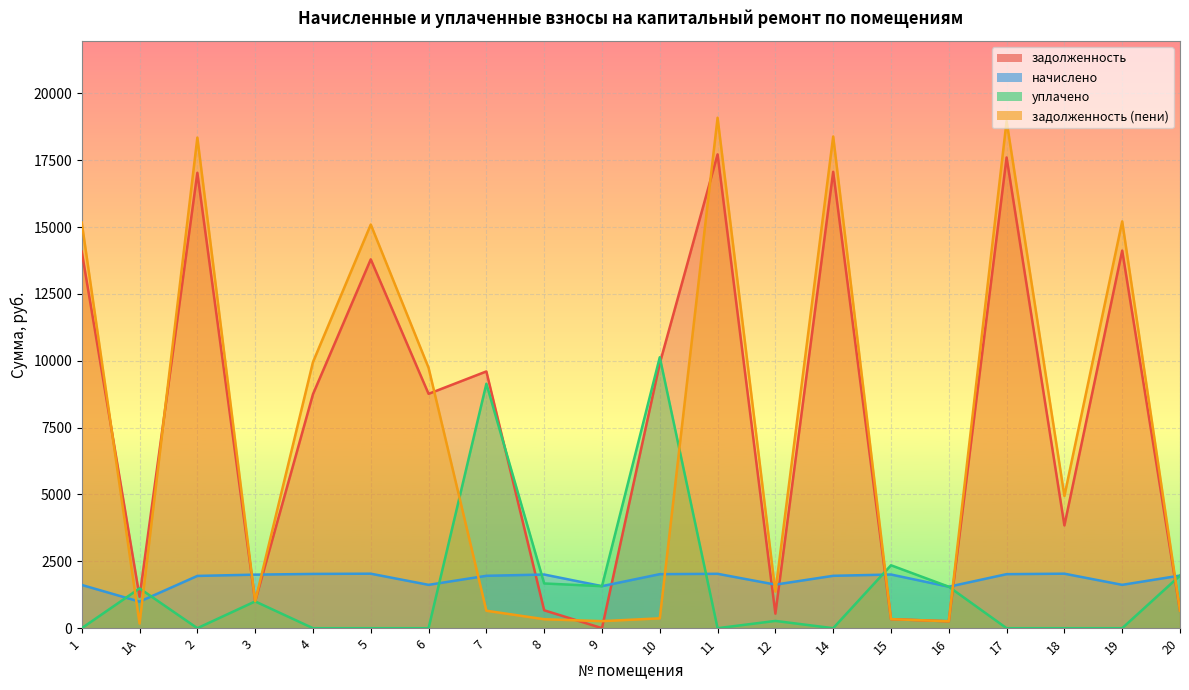

What is the difference between the second highest and minimum values in the задолженность series?

17601.4